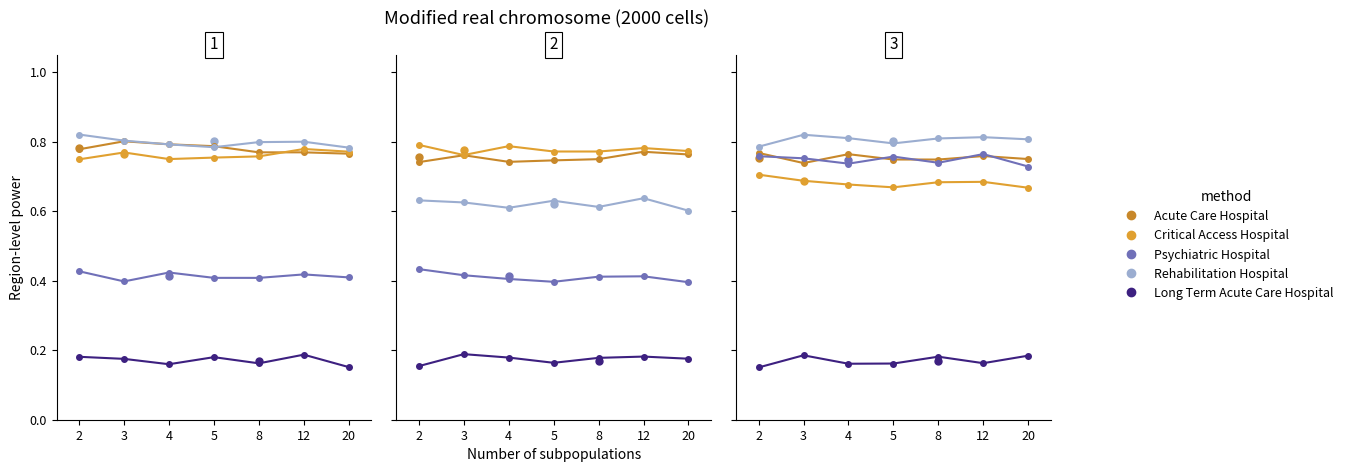

Reading left to right, what are all the values shown in this chart?

Acute Care Hospital: 2=0.8	3=0.8	4=0.8	5=0.8	8=0.8	12=0.8	20=0.8
Critical Access Hospital: 2=0.7	3=0.8	4=0.7	5=0.8	8=0.8	12=0.8	20=0.8
Psychiatric Hospital: 2=0.4	3=0.4	4=0.4	5=0.4	8=0.4	12=0.4	20=0.4
Rehabilitation Hospital: 2=0.8	3=0.8	4=0.8	5=0.8	8=0.8	12=0.8	20=0.8
Long Term Acute Care Hospital: 2=0.2	3=0.2	4=0.2	5=0.2	8=0.2	12=0.2	20=0.2